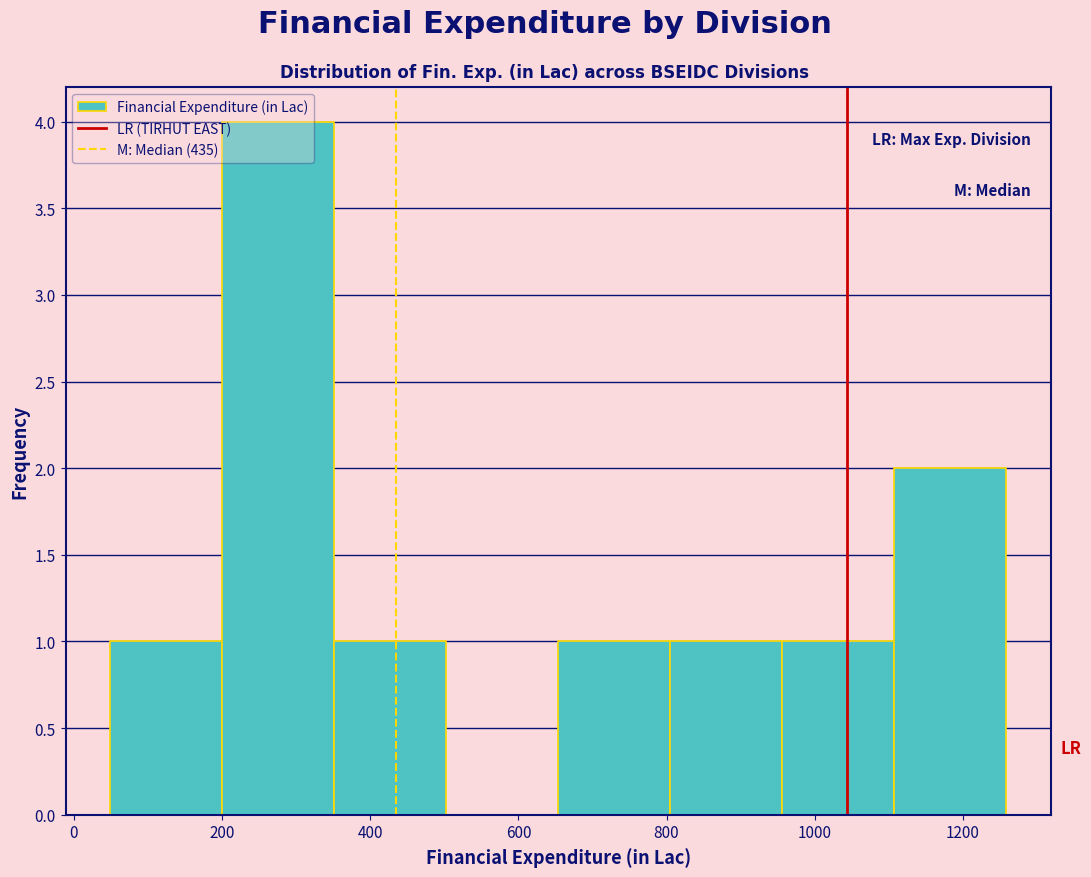

Reading left to right, transcribe this chart: for each bar, give the range it covers on the x-axis and its height. Neither the bar edges nor the heights are printed on the chart, so give them approximately, as read against the axes.

40 to 200: 1
200 to 360: 4
360 to 500: 1
500 to 660: 0
660 to 800: 1
800 to 960: 1
960 to 1100: 1
1100 to 1260: 2